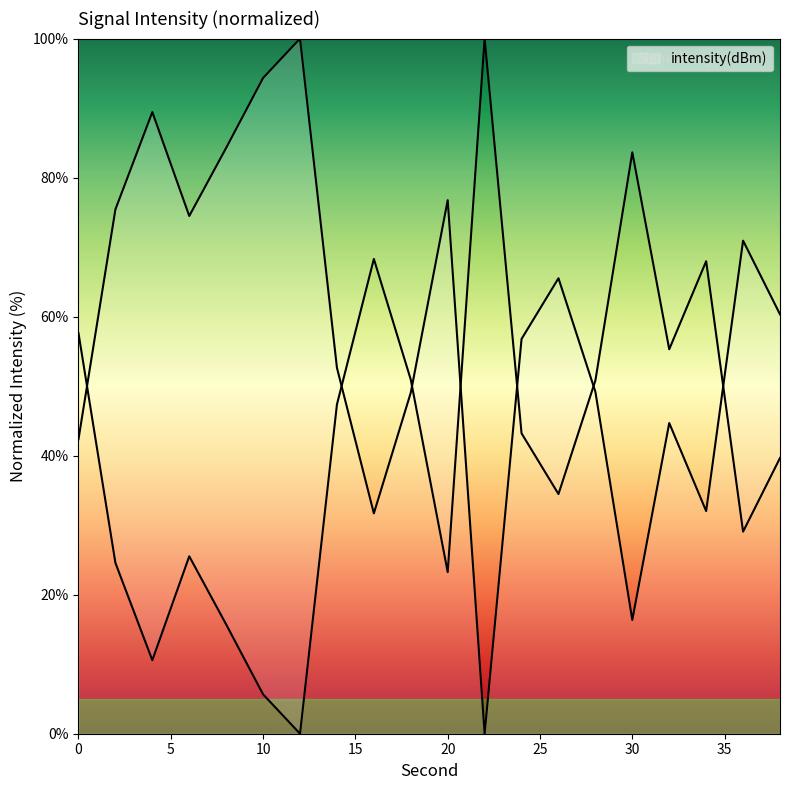

What is the value of the 6th point from the left?

94.3